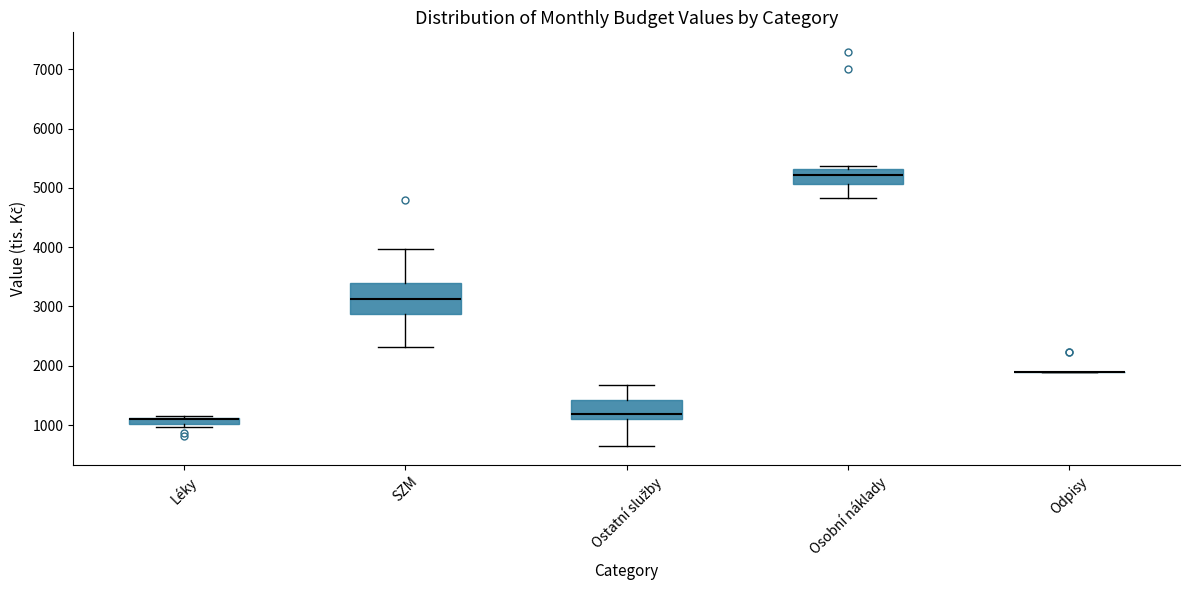

Where does the median line of the box for SZM sit on the y-axis? The values are not printed on the chart, so give them approximately, as read against the axis.

3100